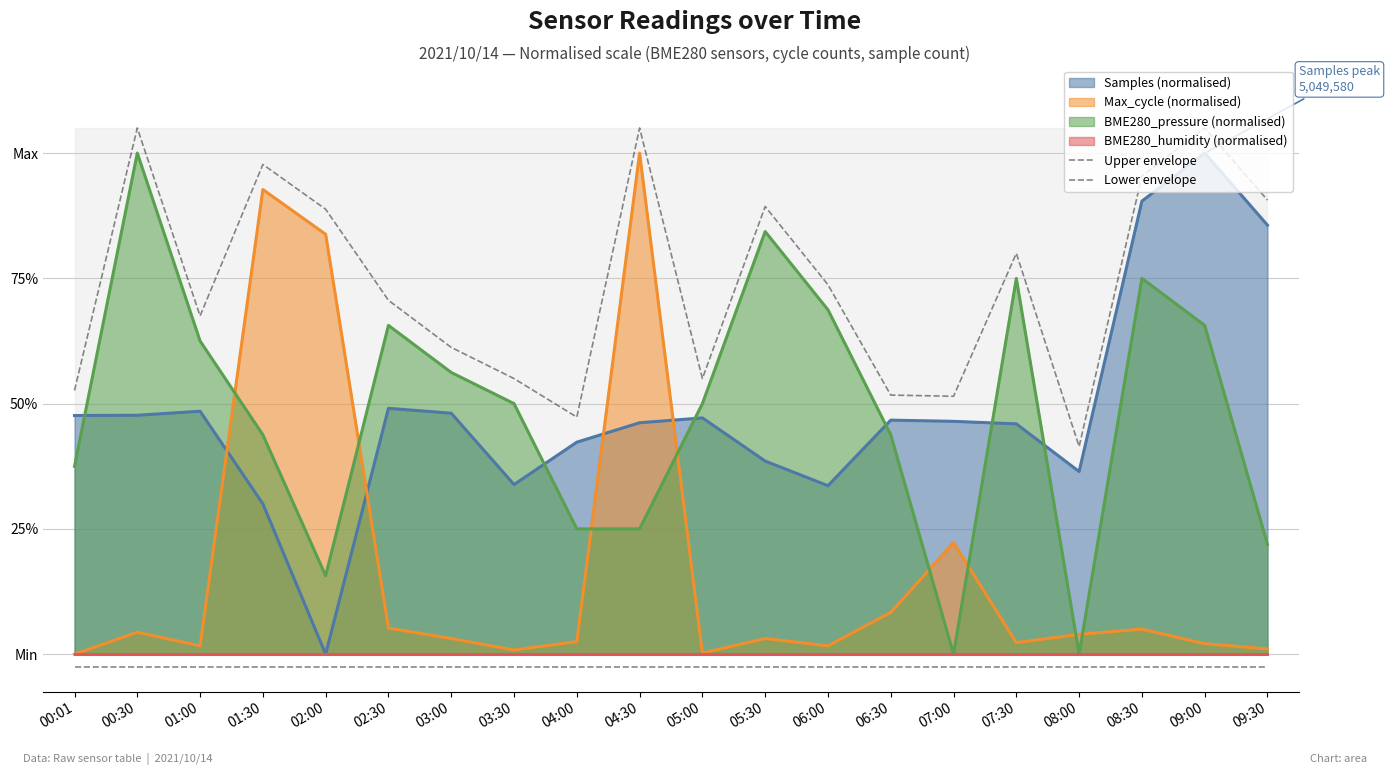

How many interior local peaks does the Upper envelope series have?

6